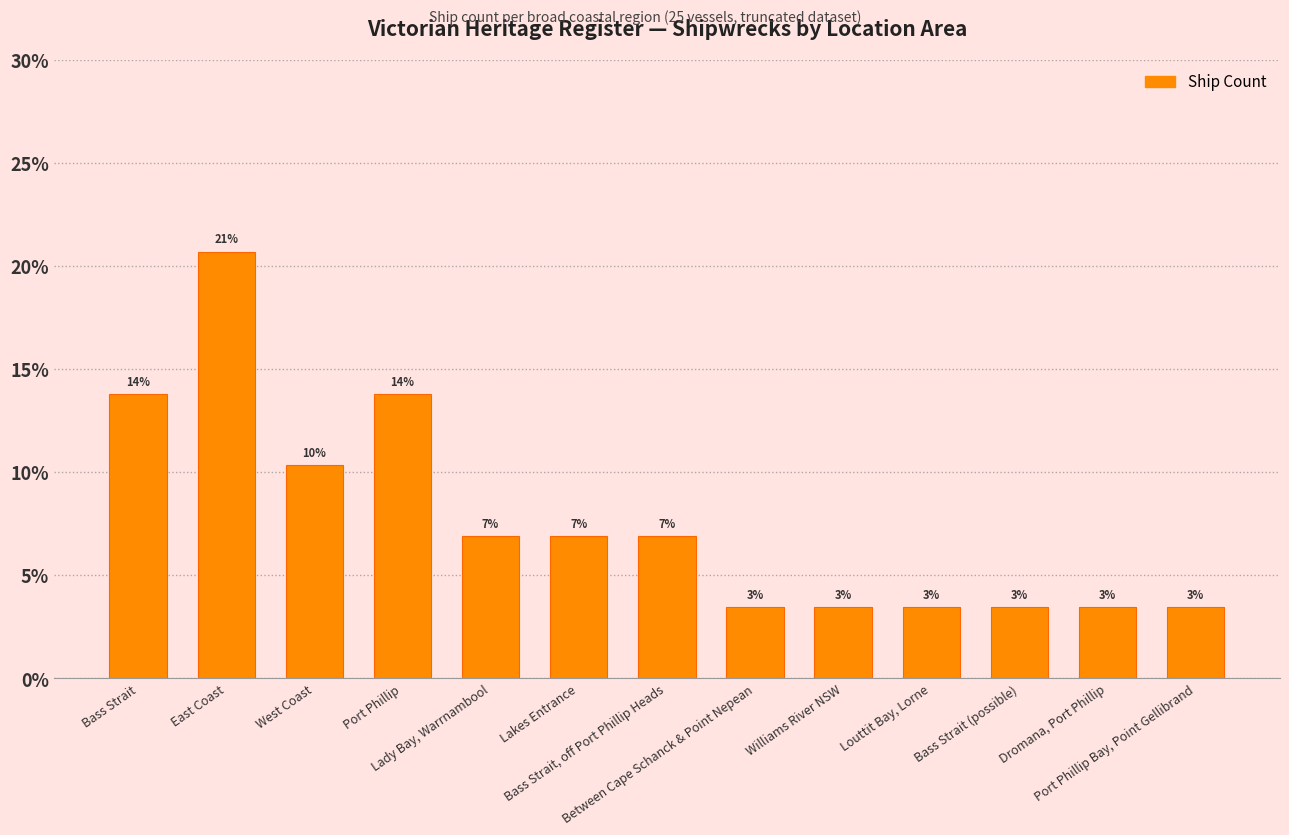

How many bars are there in total?

13